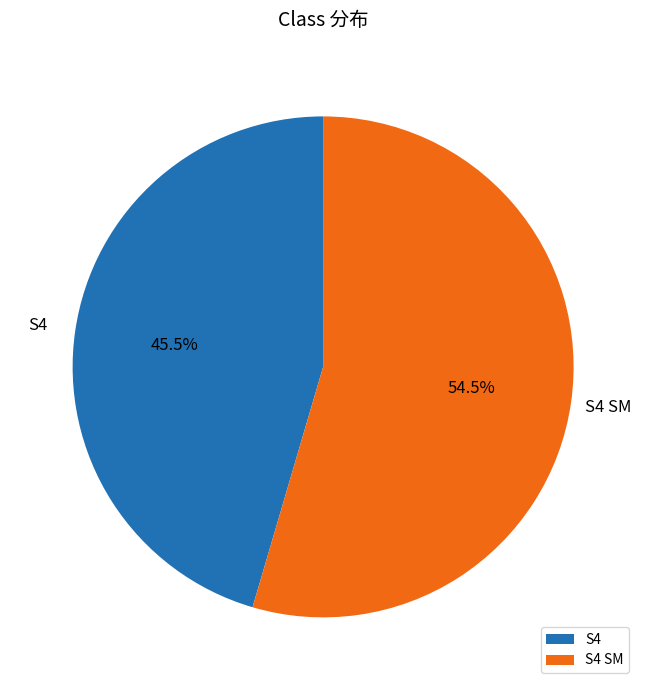

Rank the categories by value from lowest to highest.

S4, S4 SM